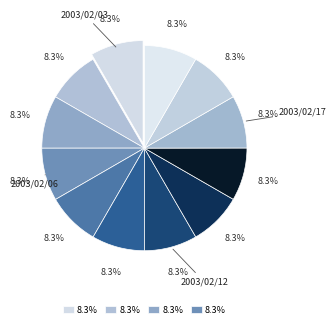

Which slice is the largest?

2003/02/03